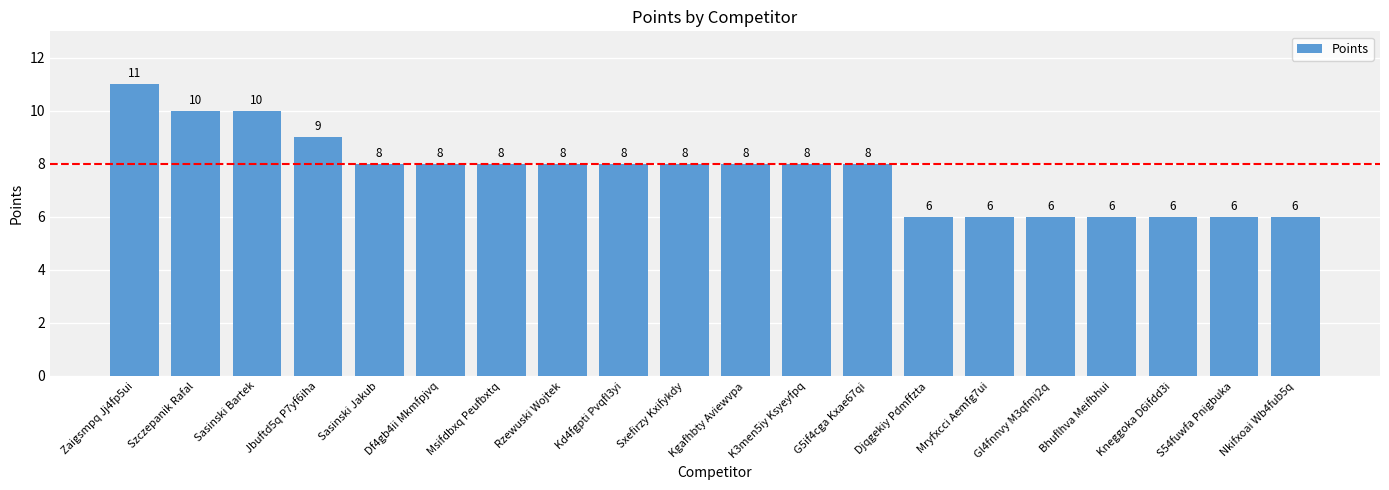

How many distinct data groups are displayed?

1